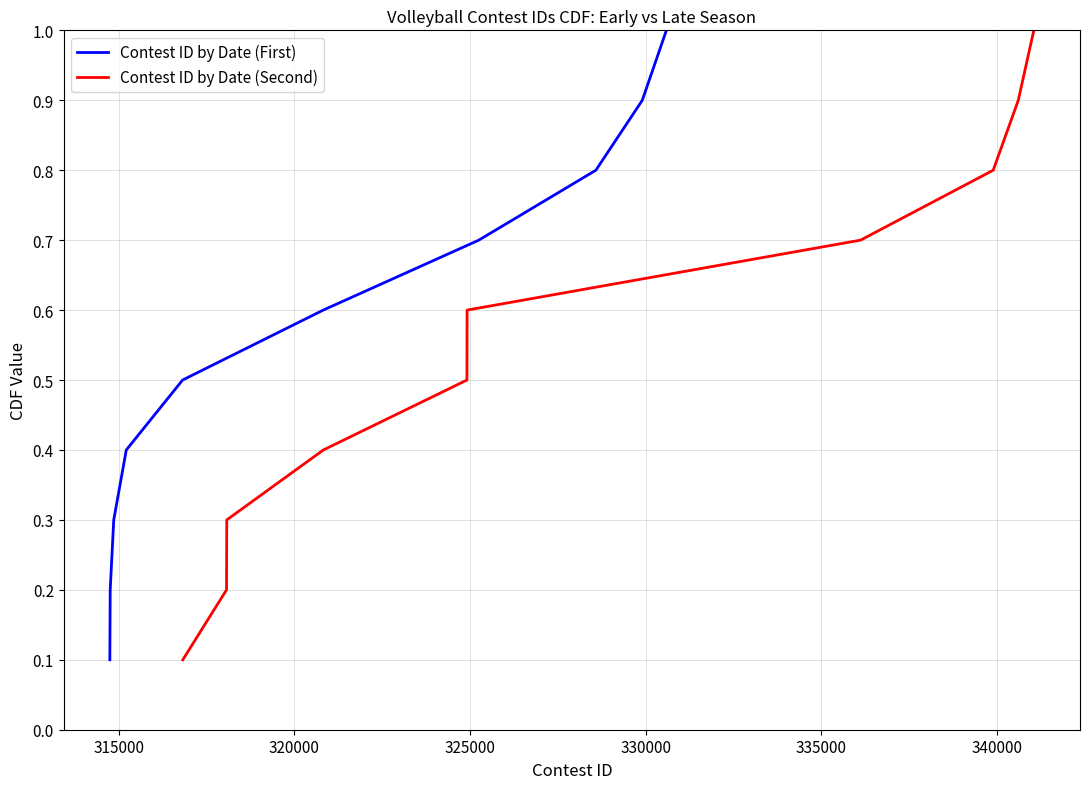

How many Contest ID by Date (Second) values are between 0 and 1?

10